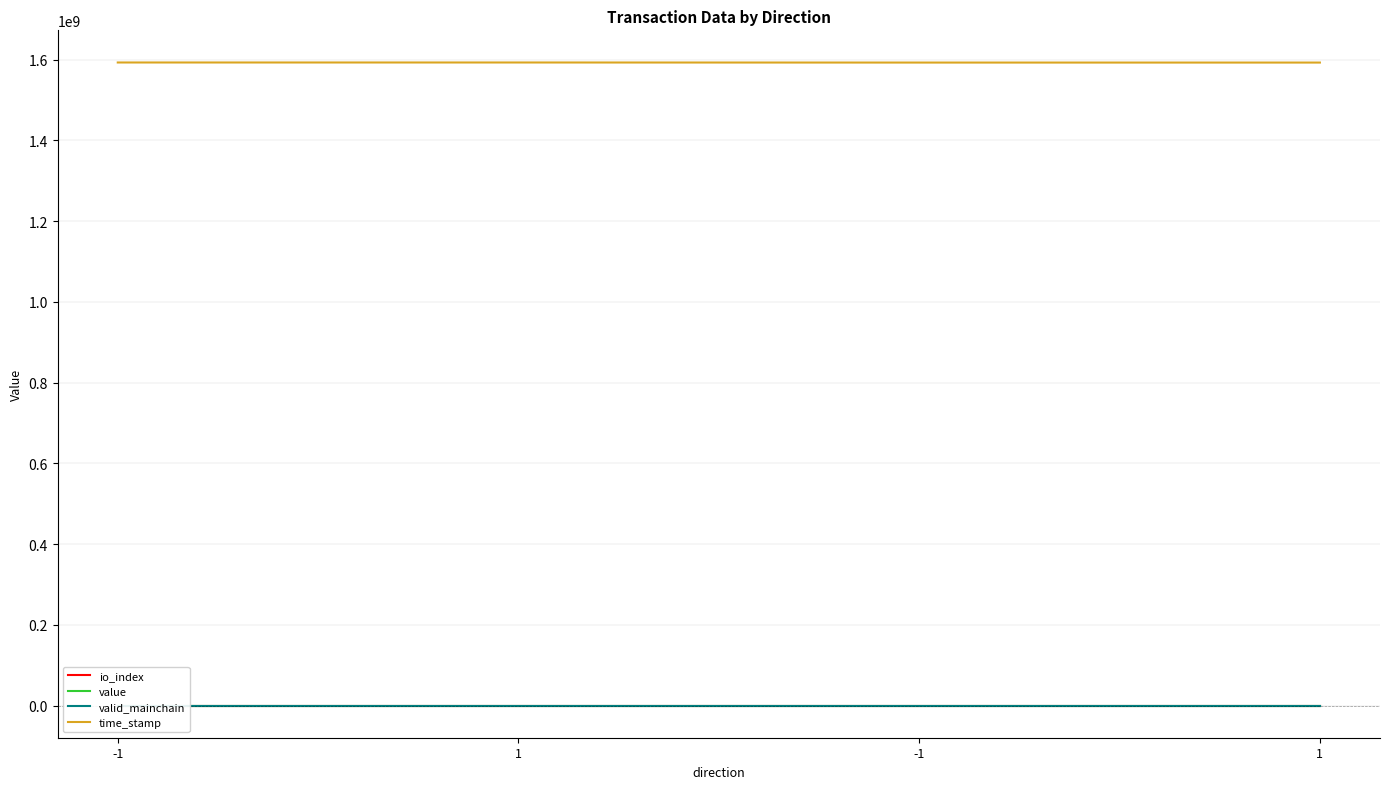

What is the difference between the second highest and second lowest values in the value series?

0.6